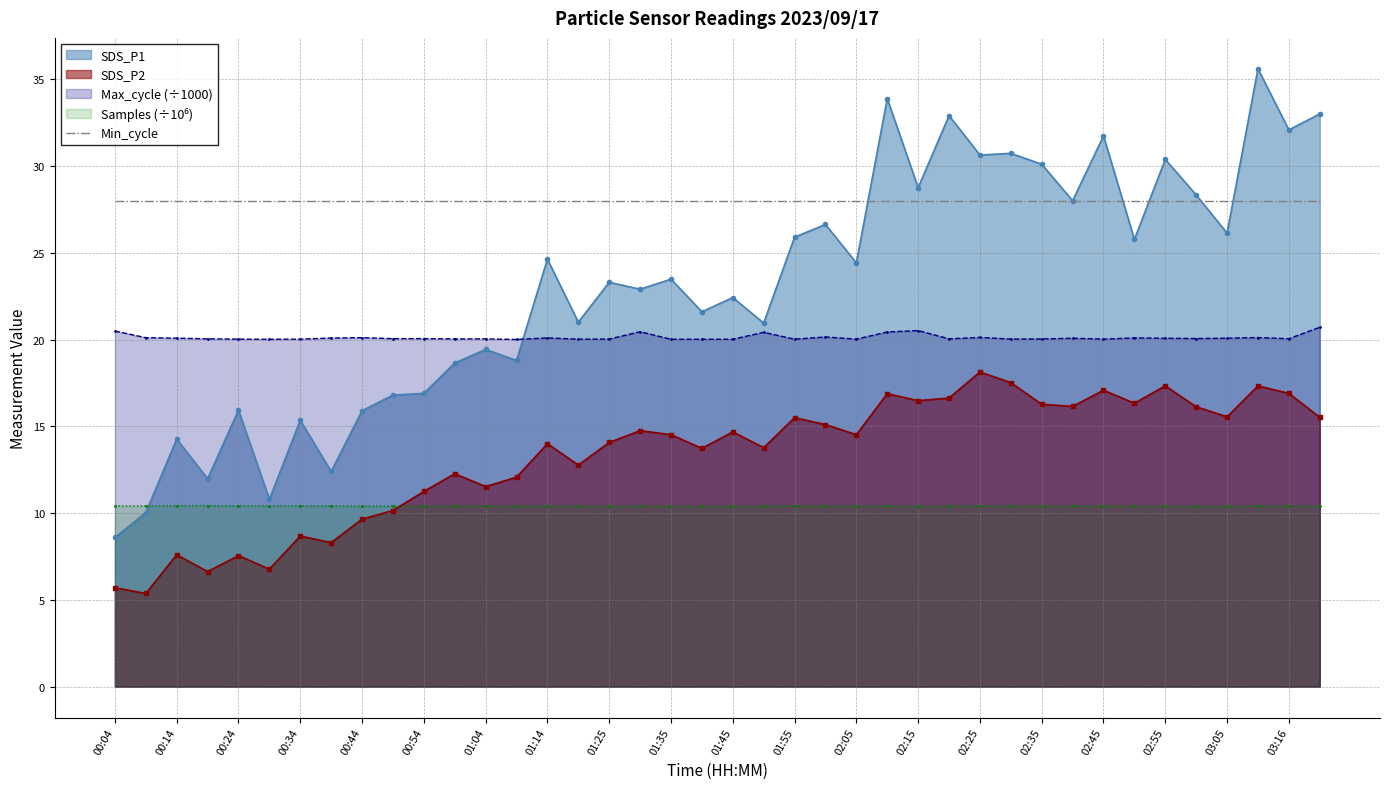

Count the number of data series in this chart.

5